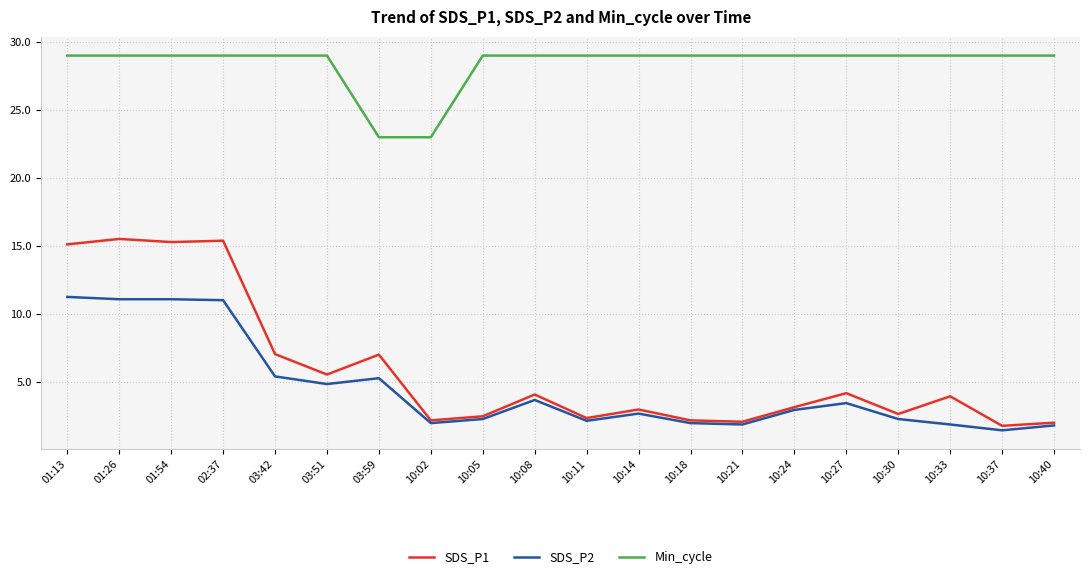

What is the total value across all series at 10:37?

32.3